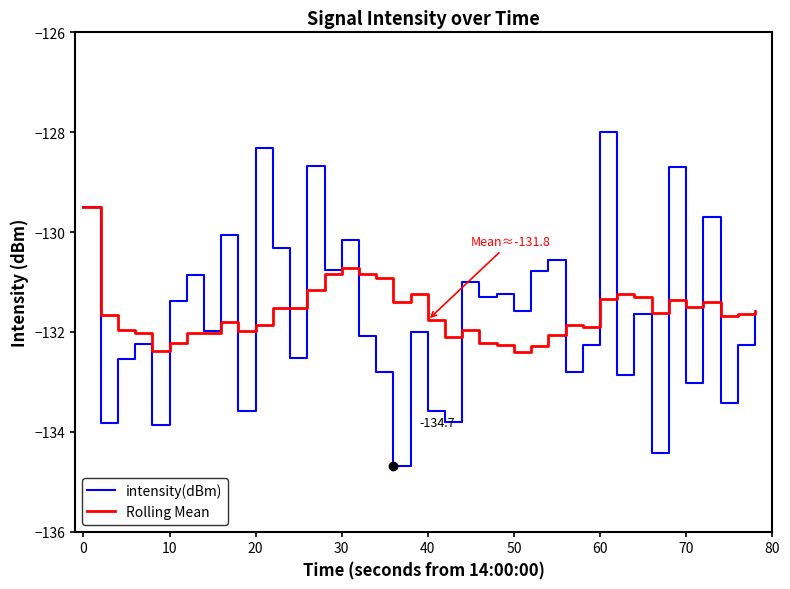

Which series has the widest spread of values?

intensity(dBm)